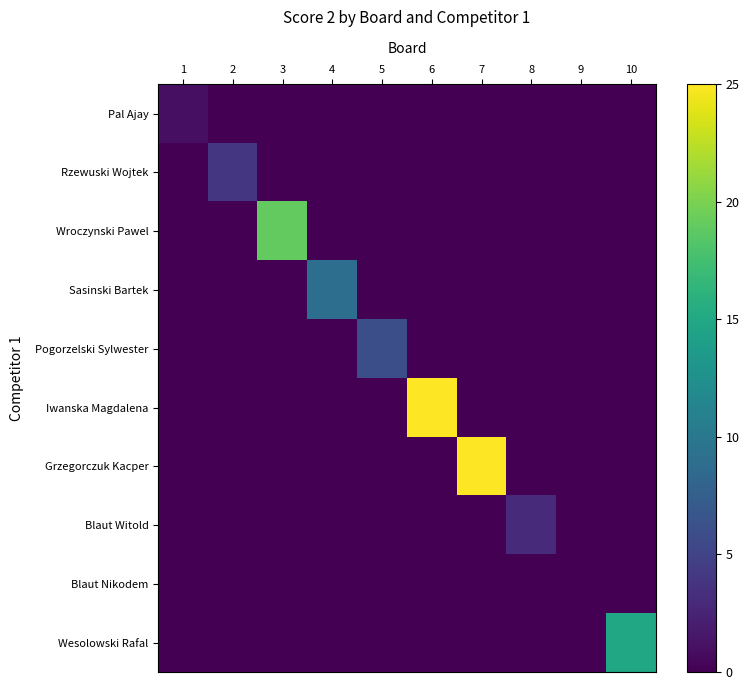

What is the greatest value displayed?

25